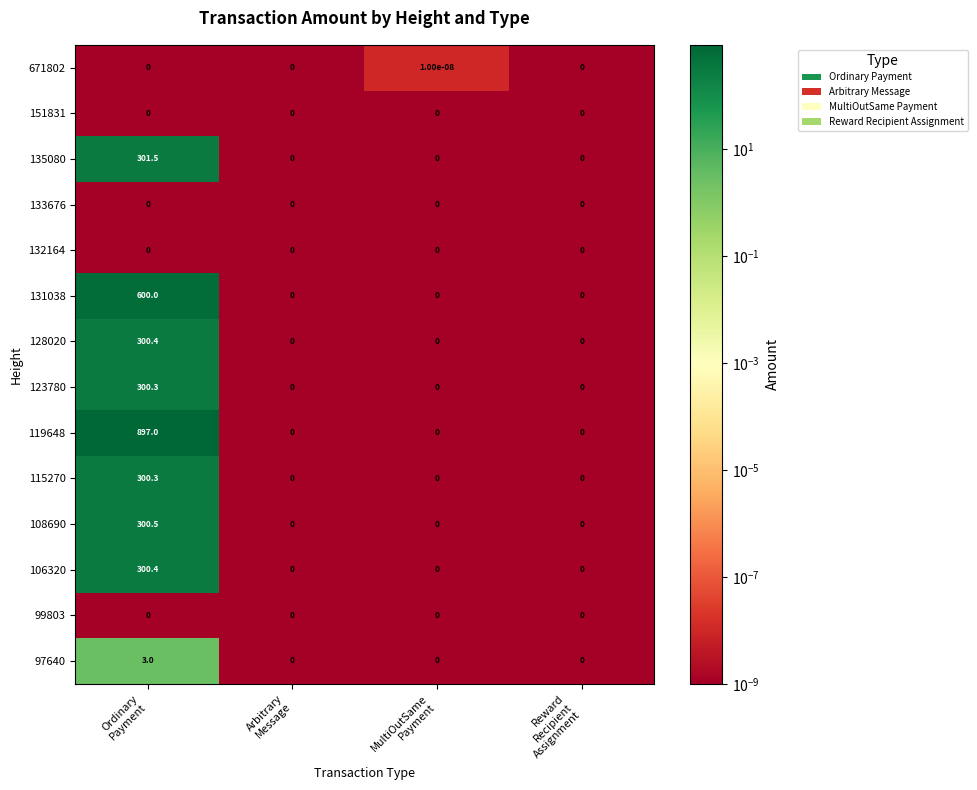

What is the maximum value shown in the chart?

897.0